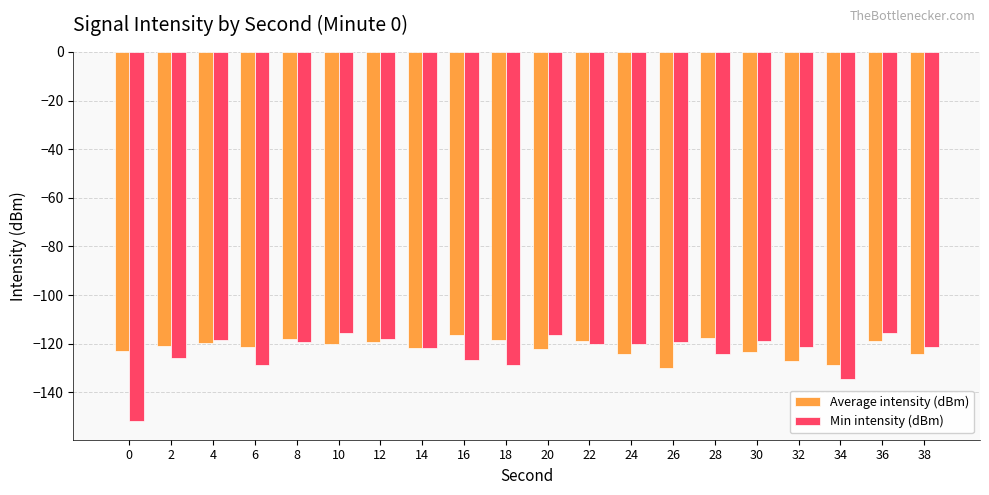

What is the value of the Min intensity (dBm) bar at the 3rd from the left?

-118.7